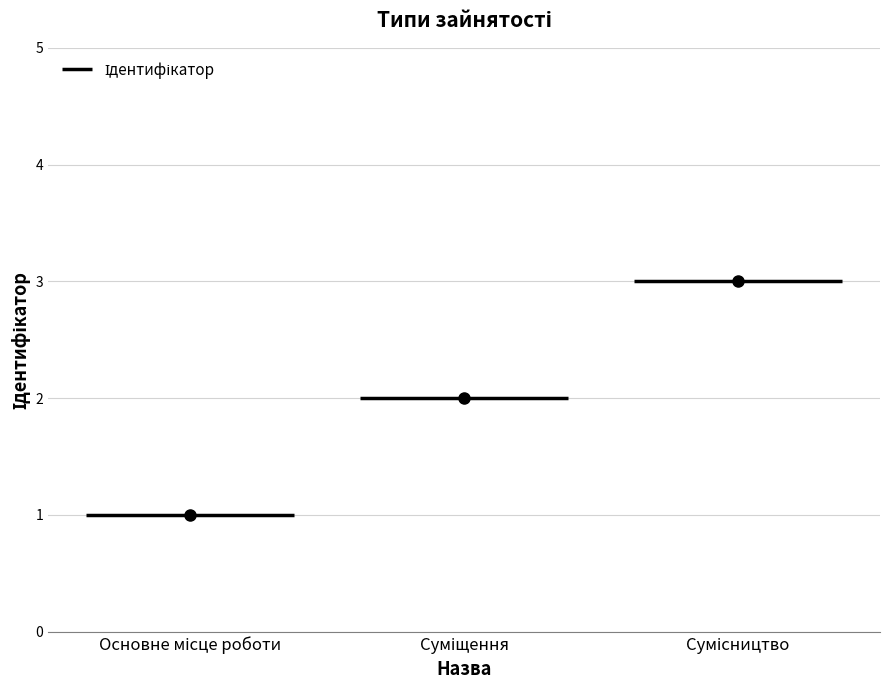

List the labels in order of value, smallest first.

Основне місце роботи, Суміщення, Сумісництво